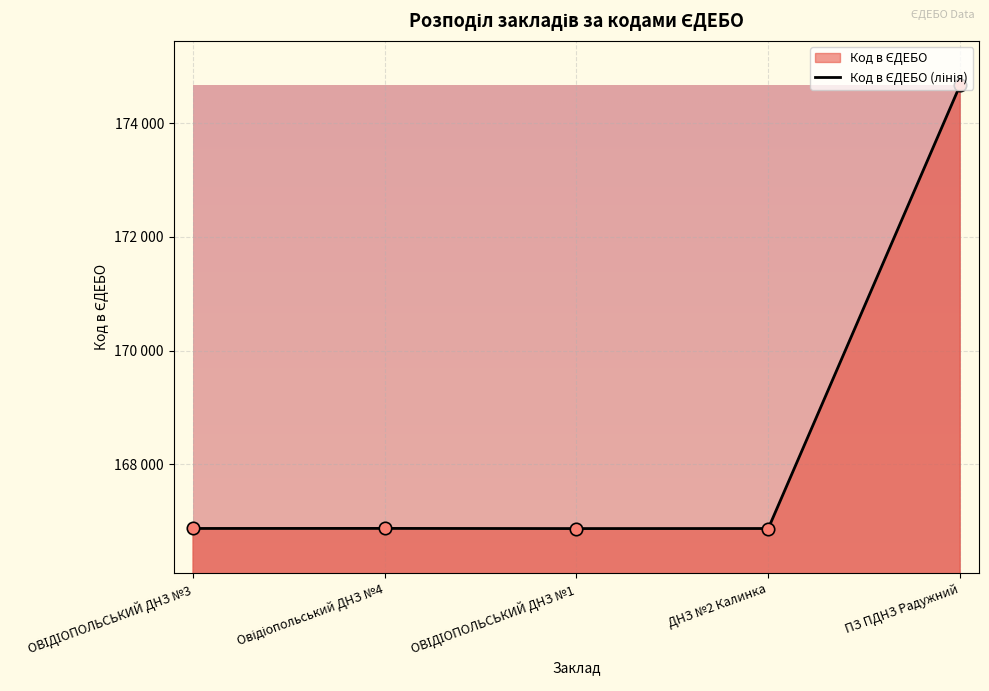

Between ДНЗ №2 Калинка and ОВІДІОПОЛЬСЬКИЙ ДНЗ №1, which is larger?

ДНЗ №2 Калинка